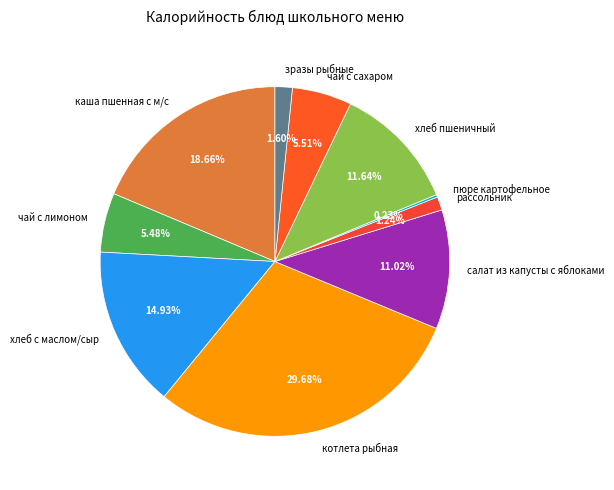

Approximately how many times larger is the value at хлеб пшеничный compared to зразы рыбные?

7.3